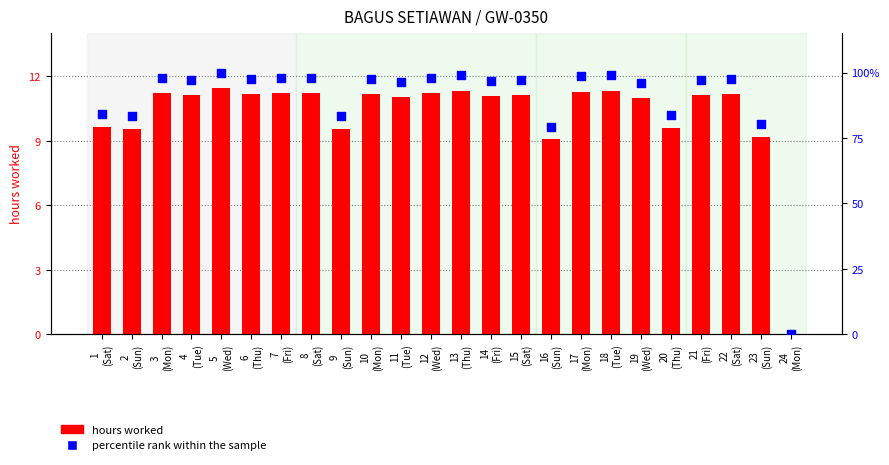

Which series contains the lowest Y value?

hours worked